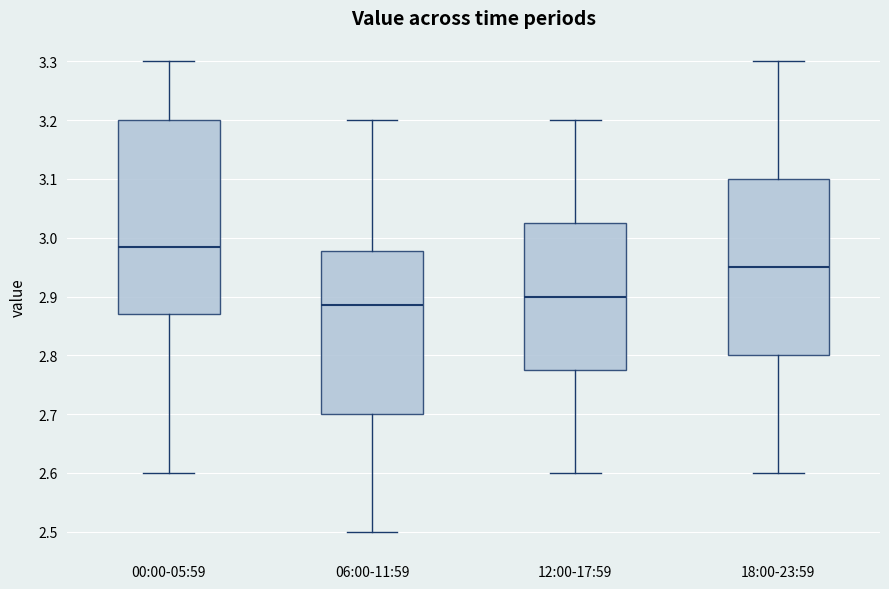

Reading left to right, transcribe this box plot: for each box, give where its median line is, the range the box spans, and where its two whiskers end, as read against the y-axis. The values are not printed on the chart, so give them approximately, as read against the axis.

00:00-05:59: median 2.99, box 2.87 to 3.20, whiskers 2.60 to 3.30
06:00-11:59: median 2.89, box 2.70 to 2.98, whiskers 2.50 to 3.20
12:00-17:59: median 2.90, box 2.78 to 3.03, whiskers 2.60 to 3.20
18:00-23:59: median 2.95, box 2.80 to 3.10, whiskers 2.60 to 3.30